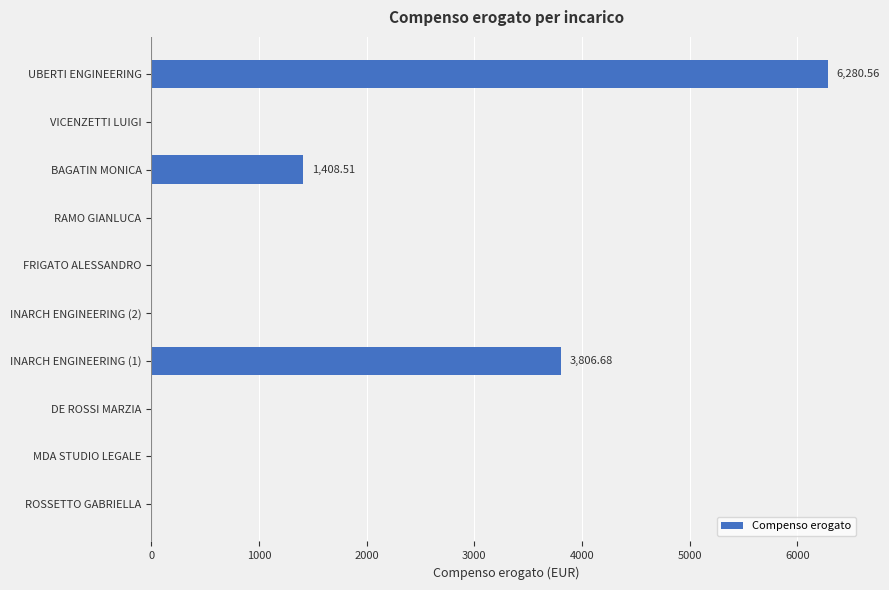

Which has a higher value, BAGATIN MONICA or ROSSETTO GABRIELLA?

BAGATIN MONICA